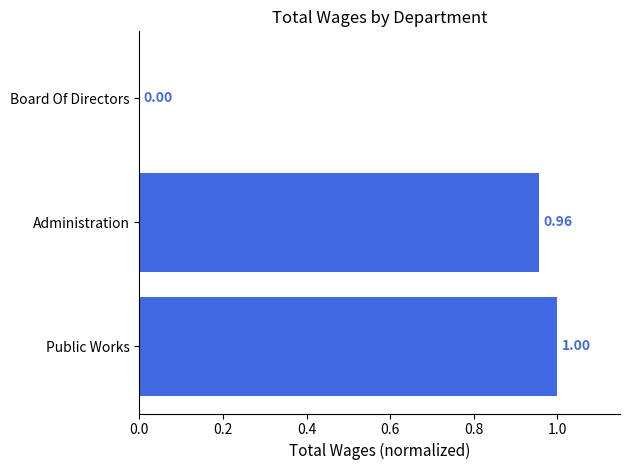

What is the maximum value shown in the chart?

1.0